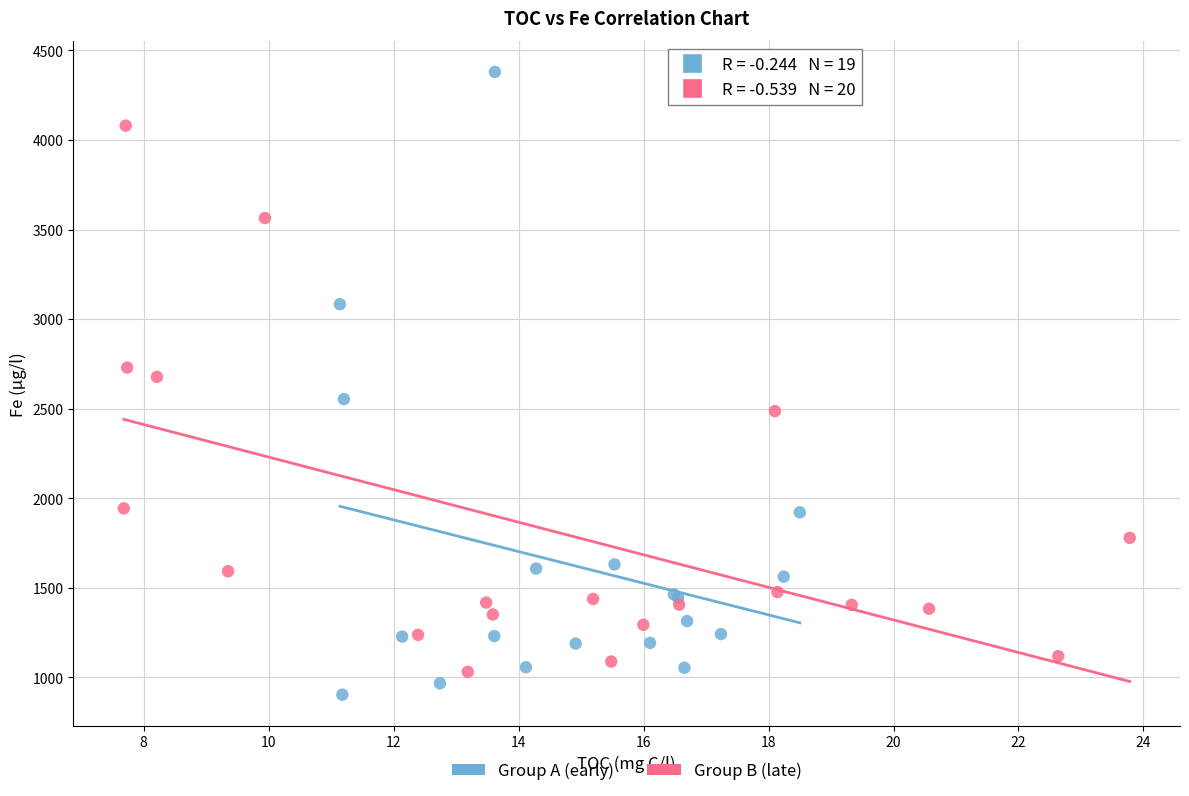

Which series contains the highest Y value?

Group A (early)